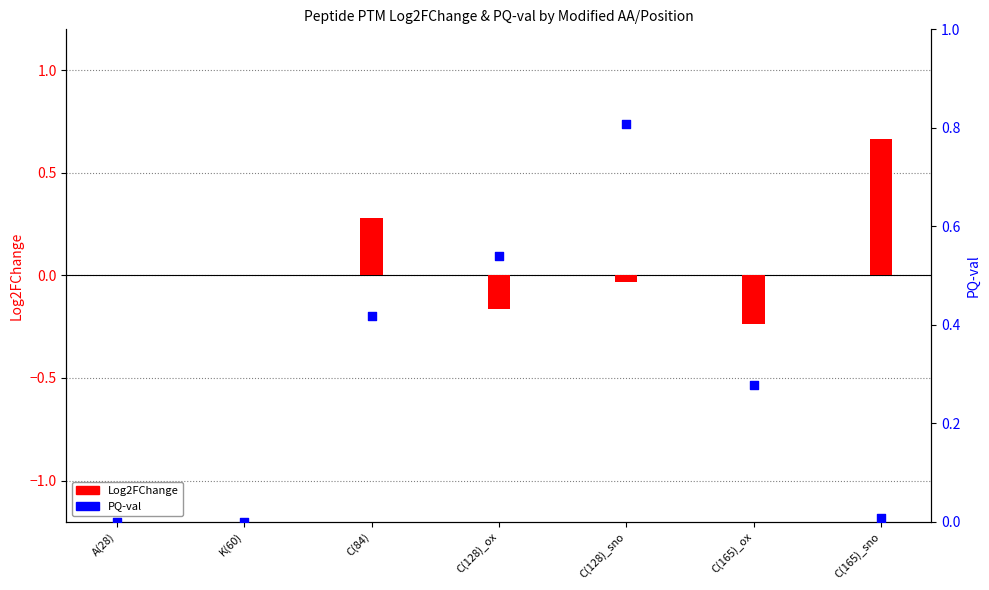

Is the value of PQ-val at C(165)_ox greater than the value of Log2FChange at C(128)_sno?

Yes